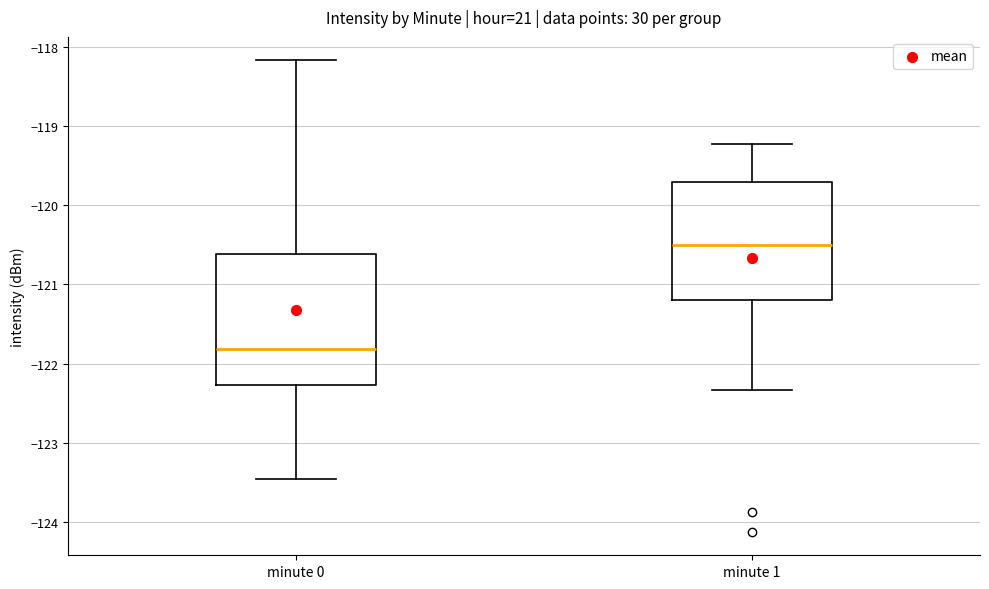

Which box is the tallest, from its lower edge to its upper edge?

minute 0